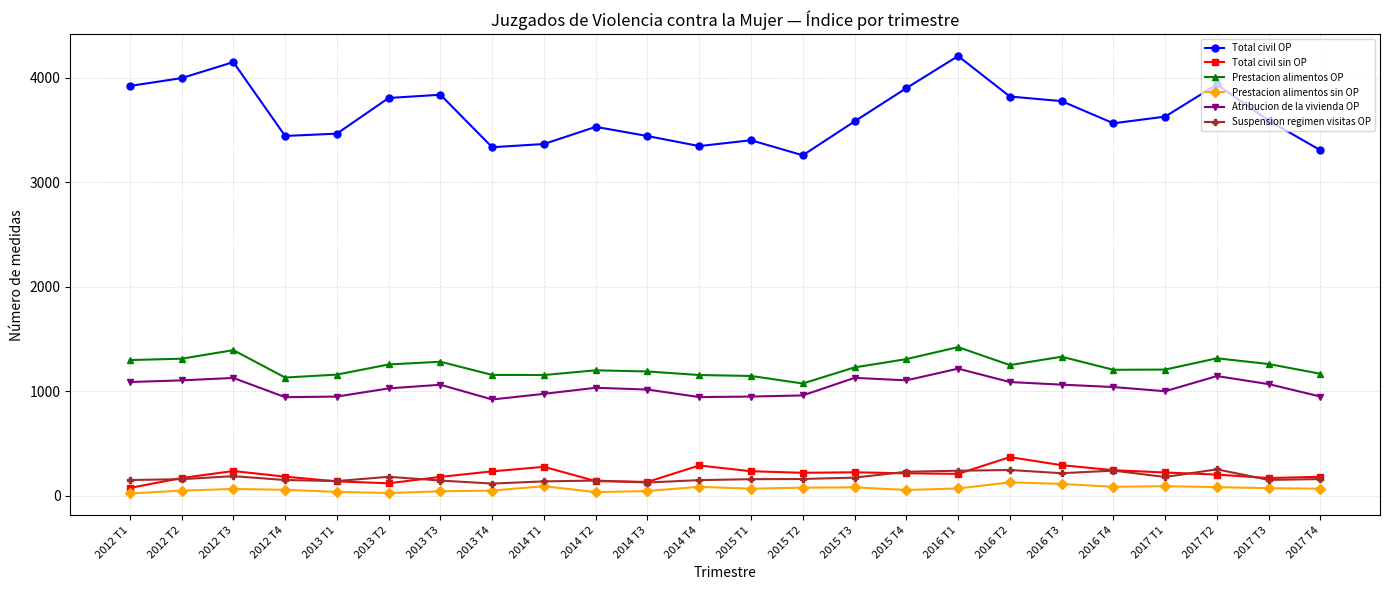

What is the label of the 9th point from the right?

2015 T4